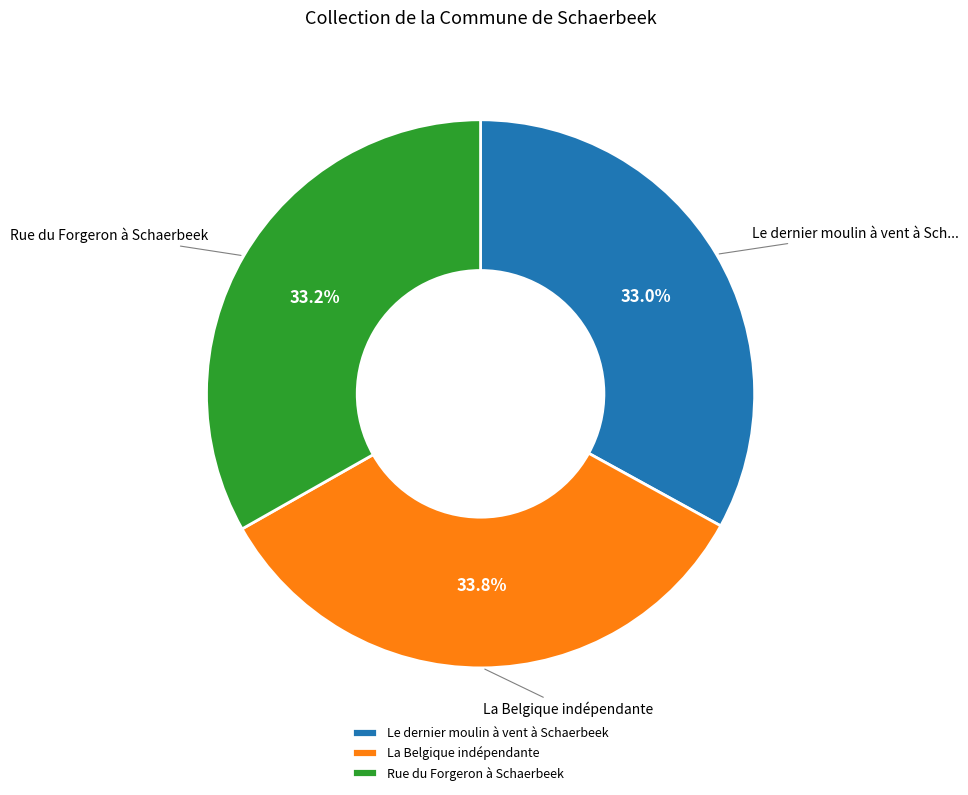

What percentage is the La Belgique indépendante slice, to the nearest percent?

34%